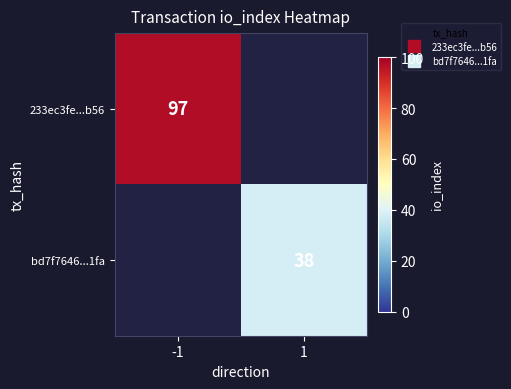

Rank the categories by 233ec3fe...b56 value from highest to lowest.

-1, 1